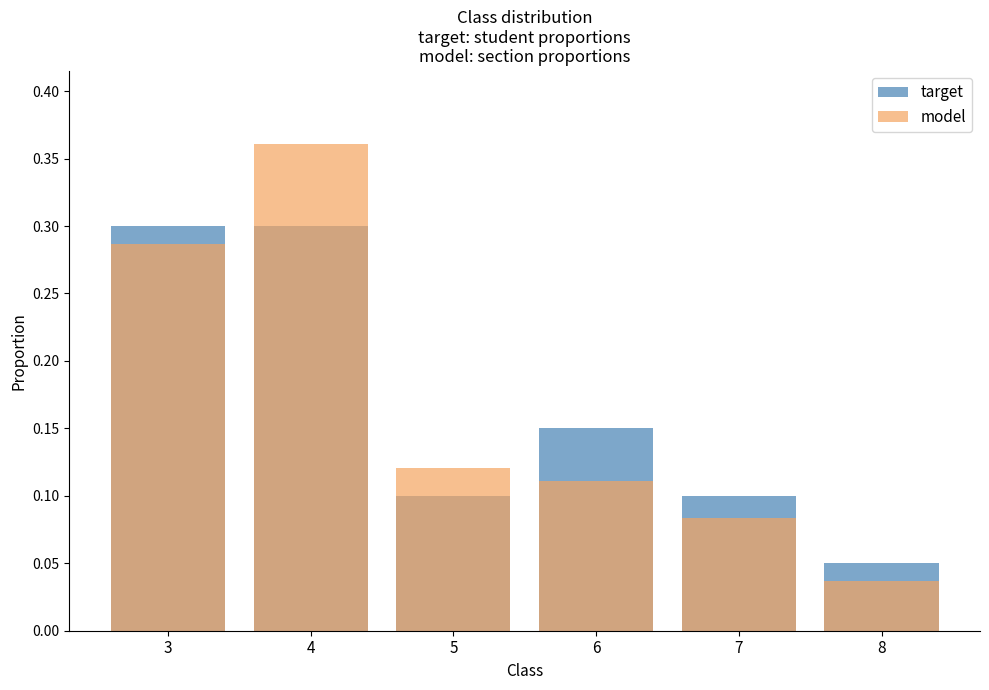

Which label corresponds to the smallest value in the chart?

8